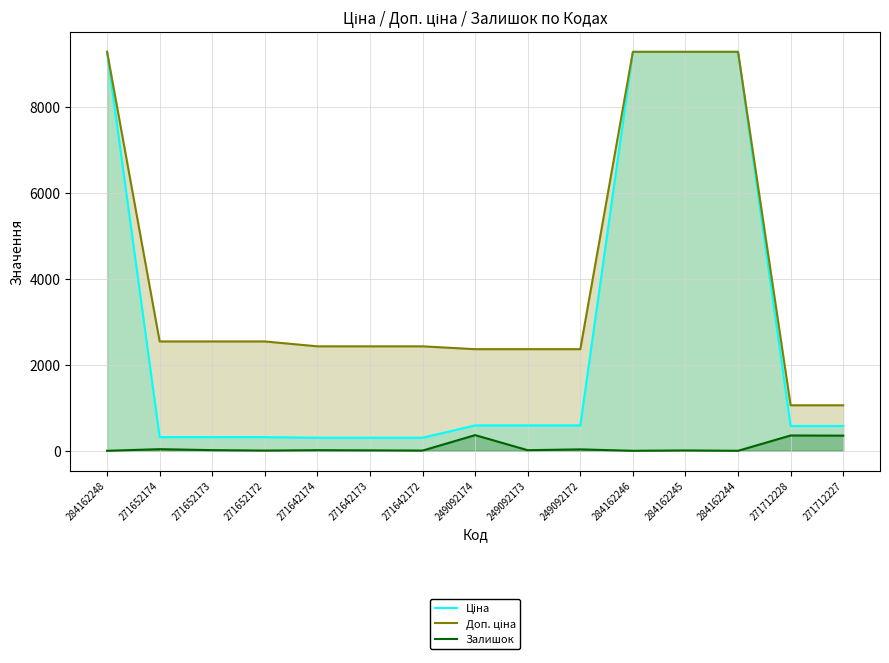

What is the value of the Ціна point at the 1st from the left?

9290.5